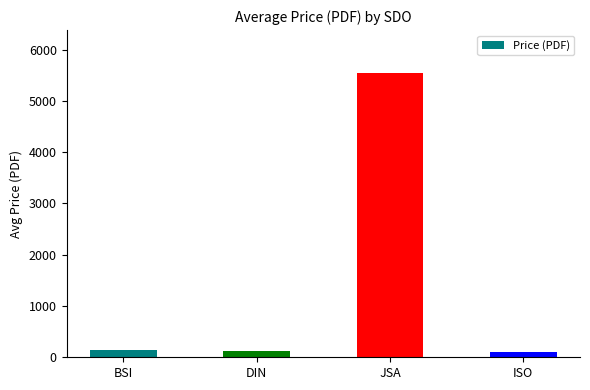

How many bars are there in total?

4